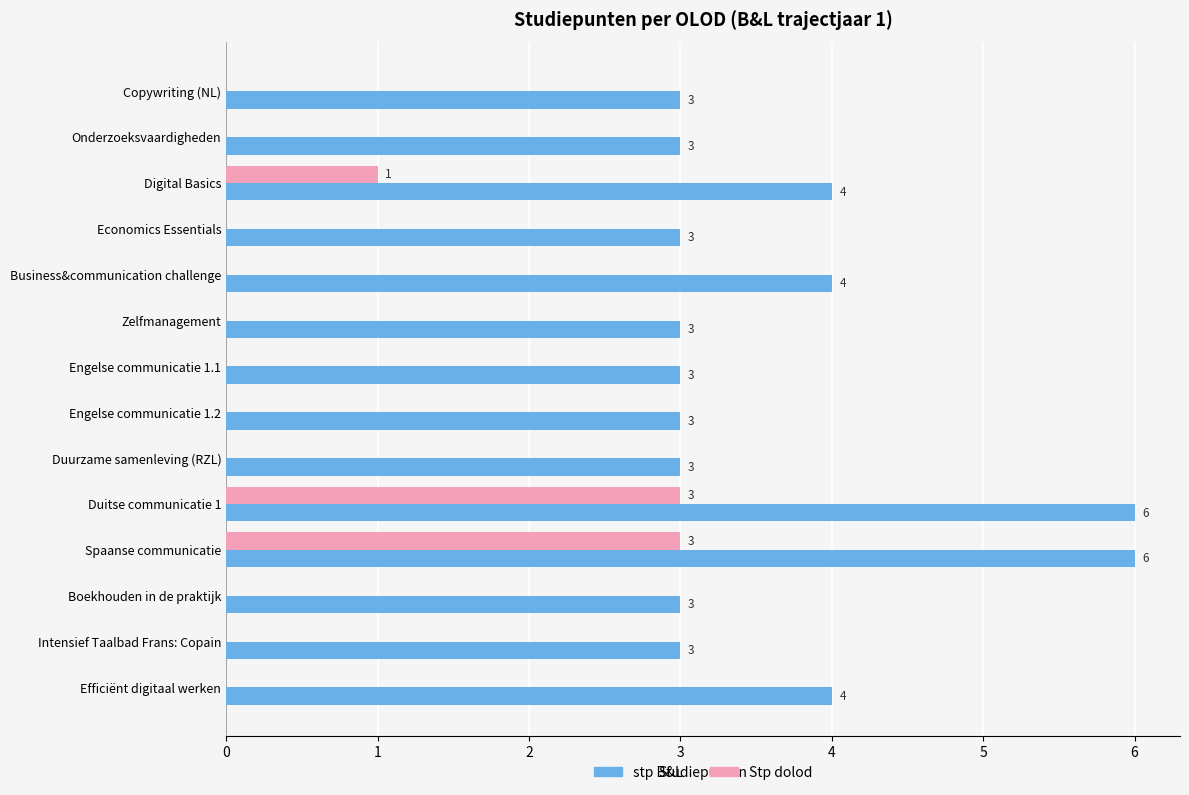

Is the value of stp B&L at Business&communication challenge greater than the value of Stp dolod at Onderzoeksvaardigheden?

Yes